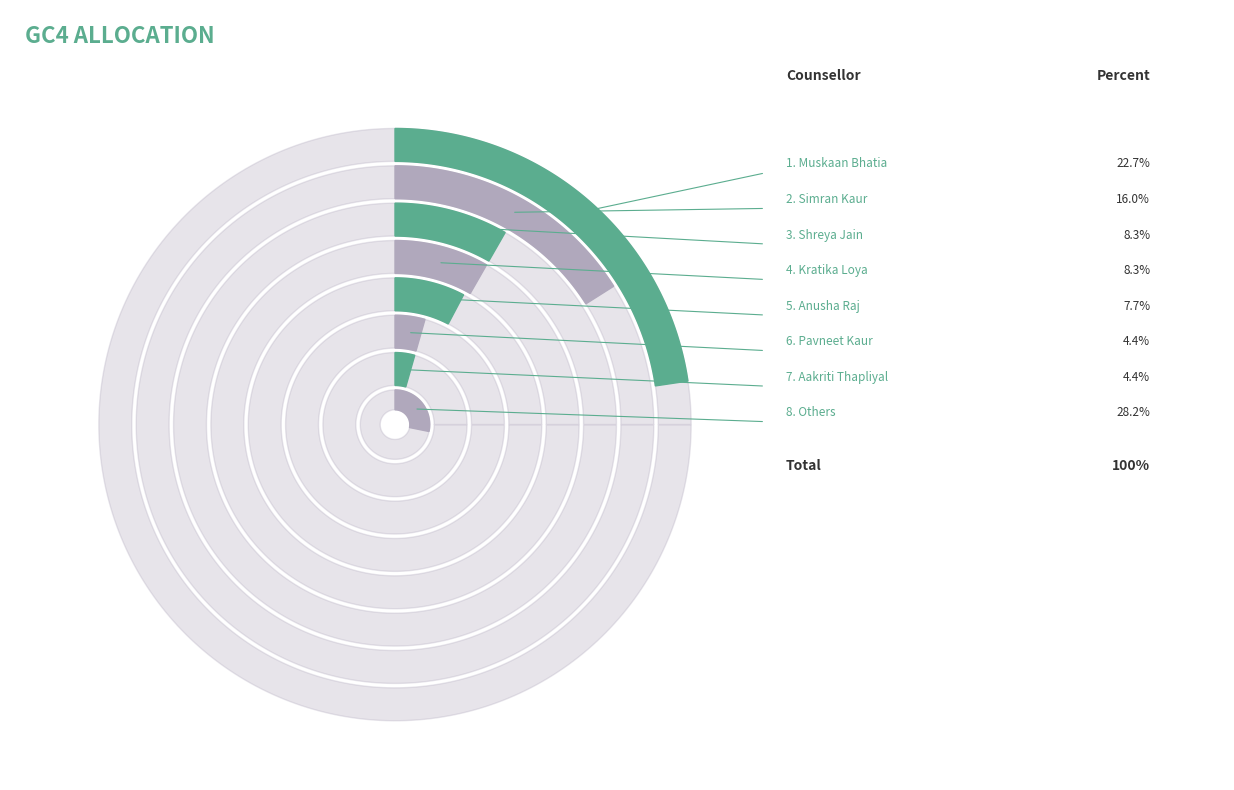

Which slice is the largest?

Muskaan Bhatia